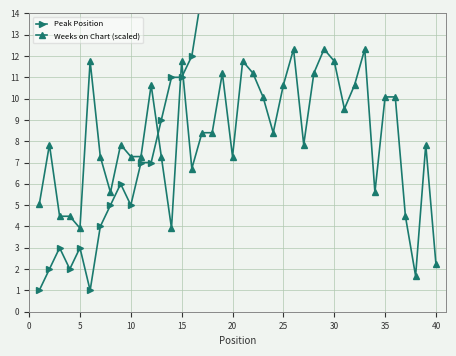

How many series are shown in this chart?

2